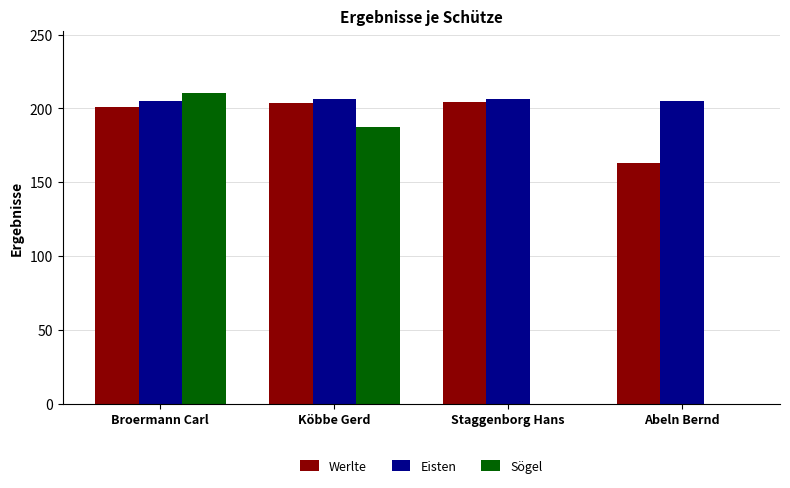

Which series has the widest spread of values?

Sögel